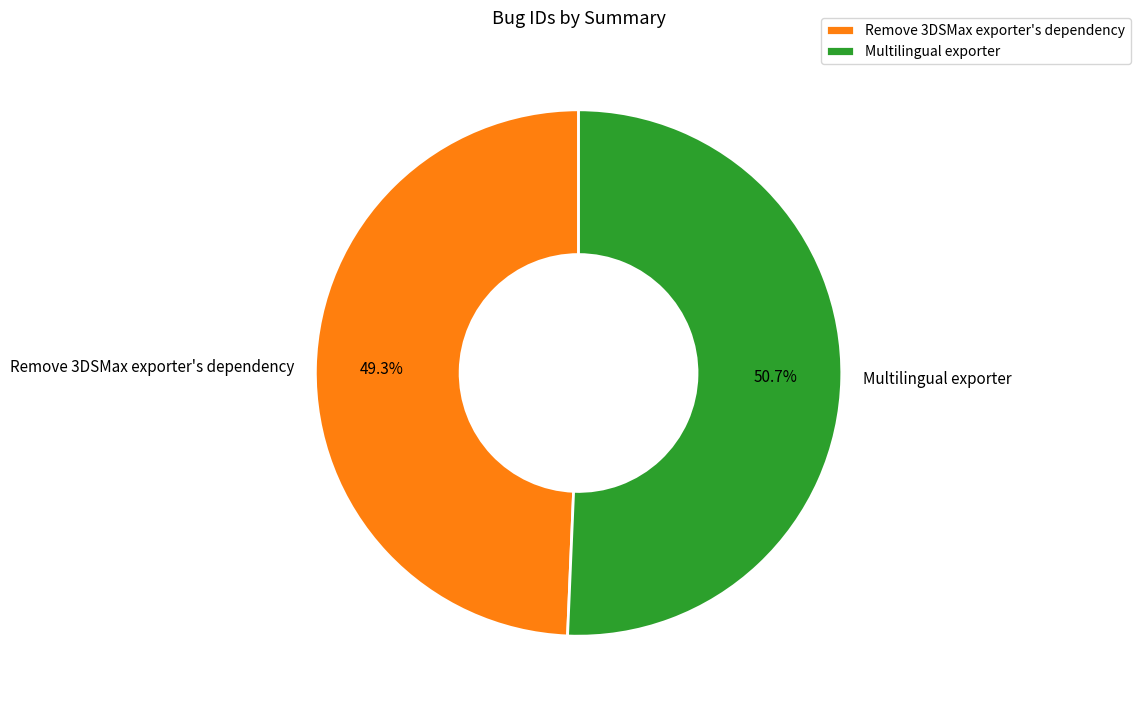

Count the number of slices in the pie.

2